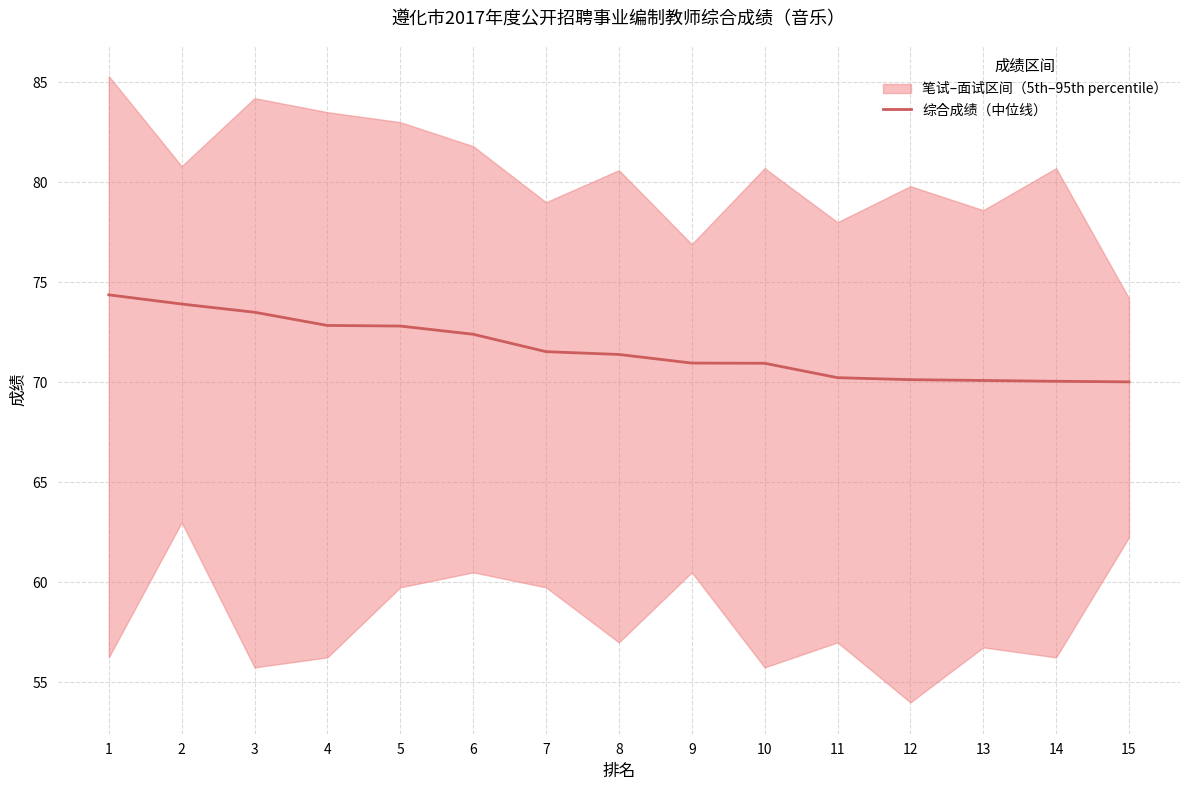

What is the change in value from 2 to 15?

-3.9